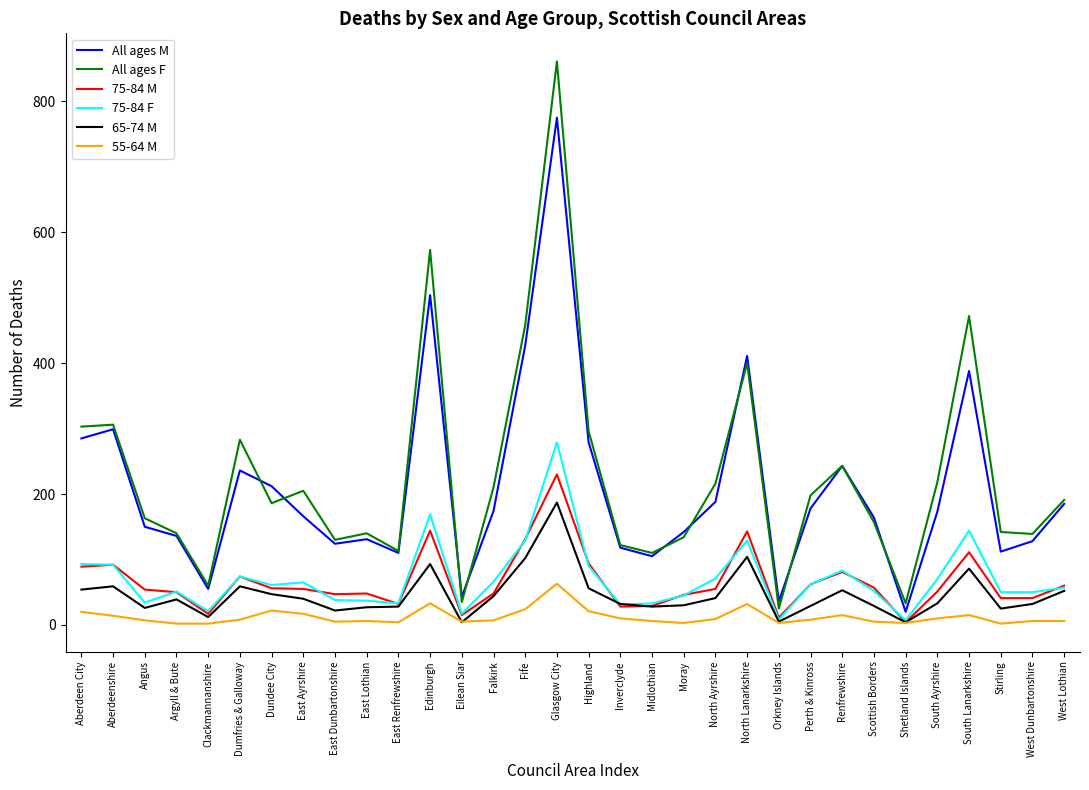

At which label does 55-64 M reach its peak?

Glasgow City